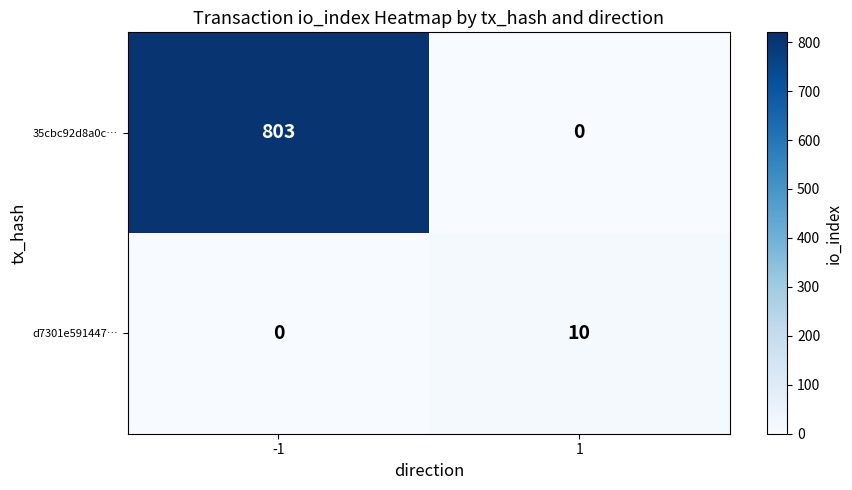

What is the maximum value shown in the chart?

803